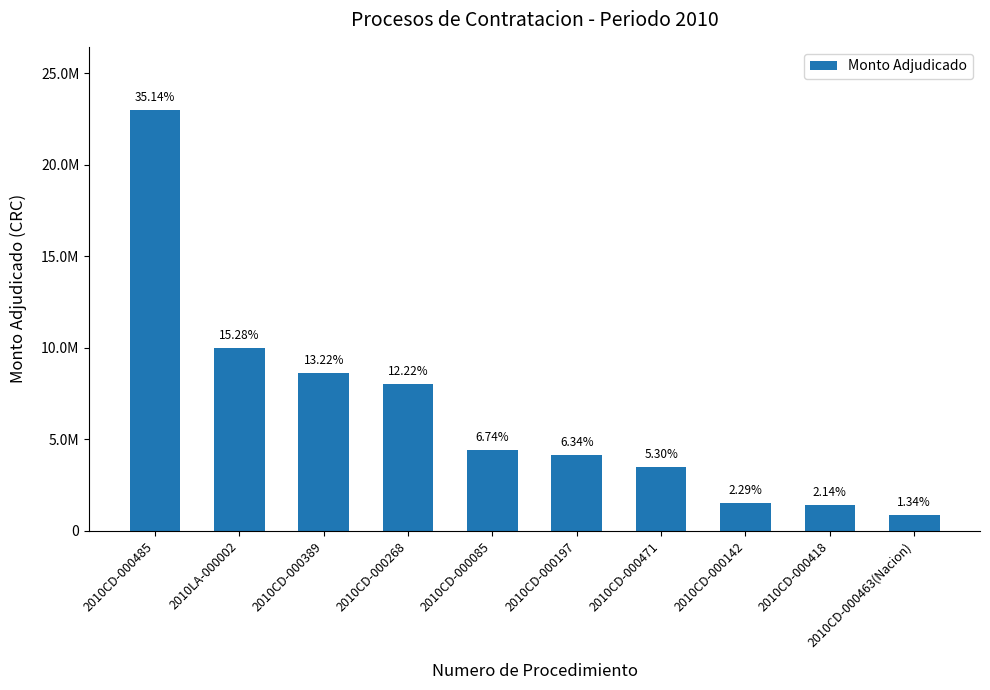

What position from the right is 2010CD-000268?

7